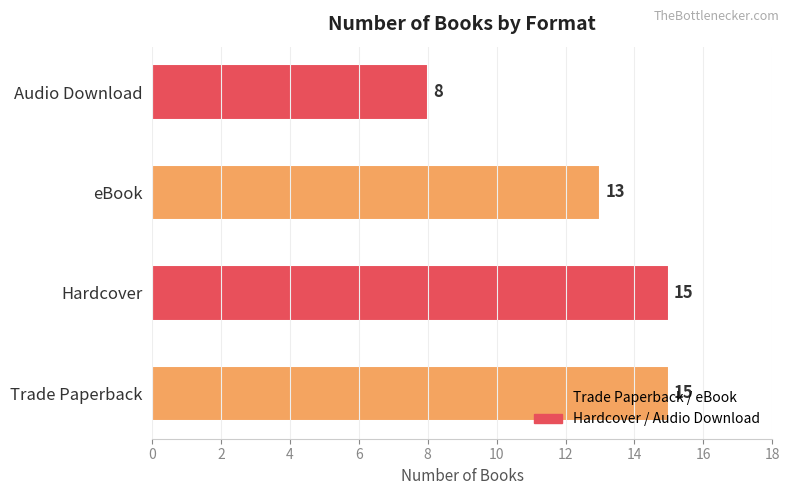

Count the values in the range 13 to 15.

3